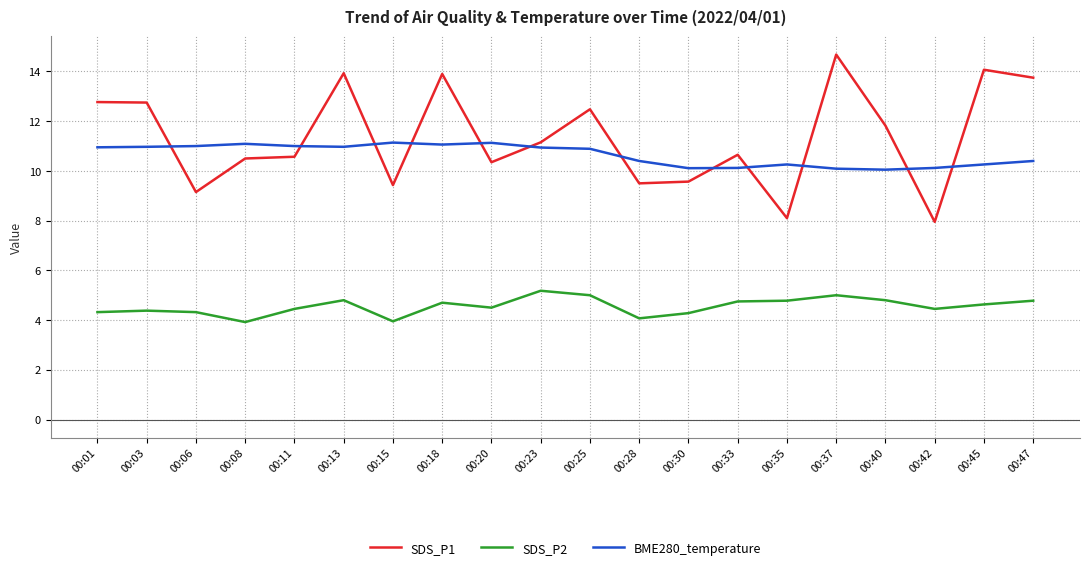

Is the value of SDS_P2 at 00:23 greater than the value of BME280_temperature at 00:28?

No